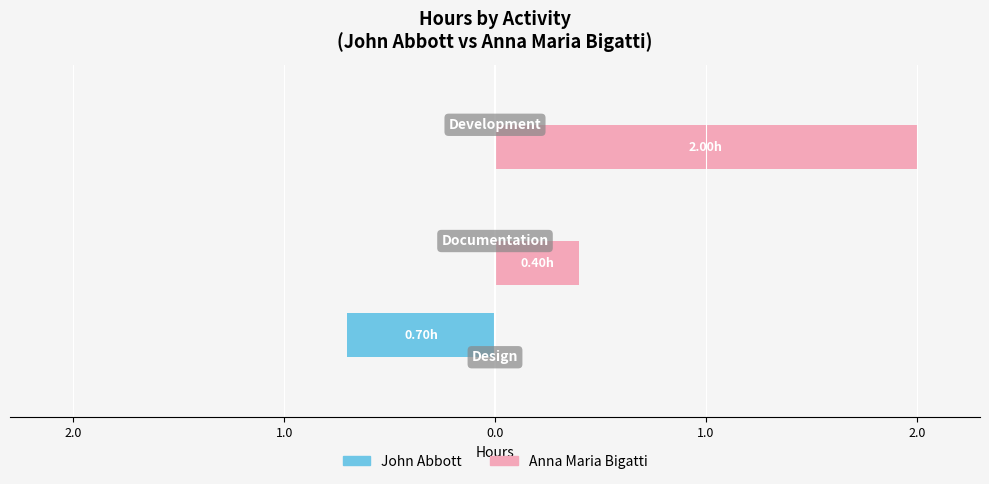

Reading left to right, what are all the values shown in this chart?

John Abbott: -0.7	0.0	0.0
Anna Maria Bigatti: 0.0	0.4	2.0